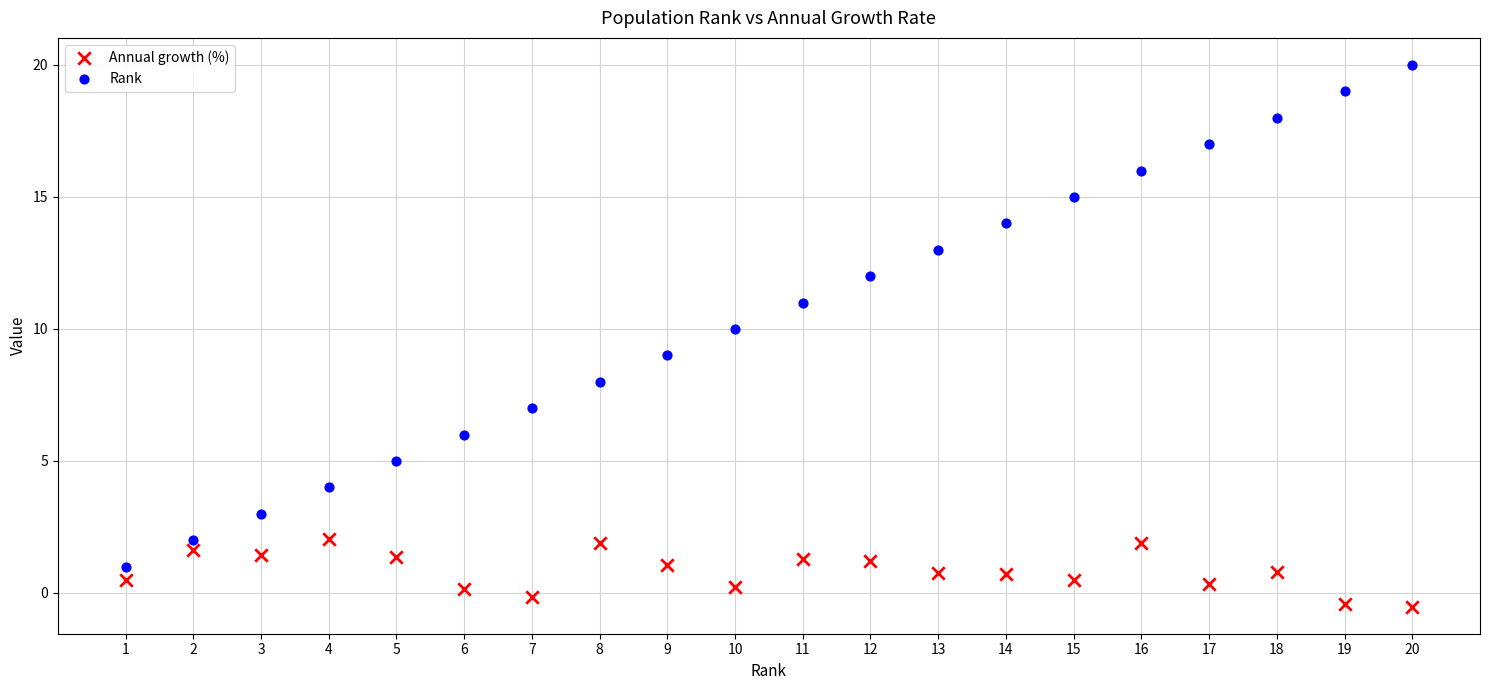

Across all data points, what is the range of Y values (max minus min)?

20.5